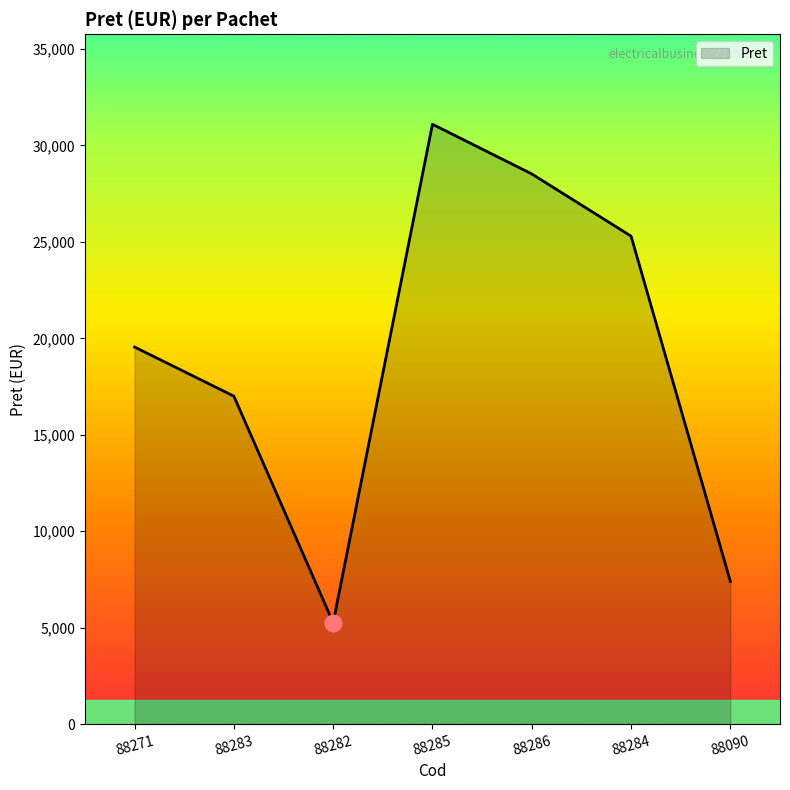

Which category has the lowest value across all series?

88282